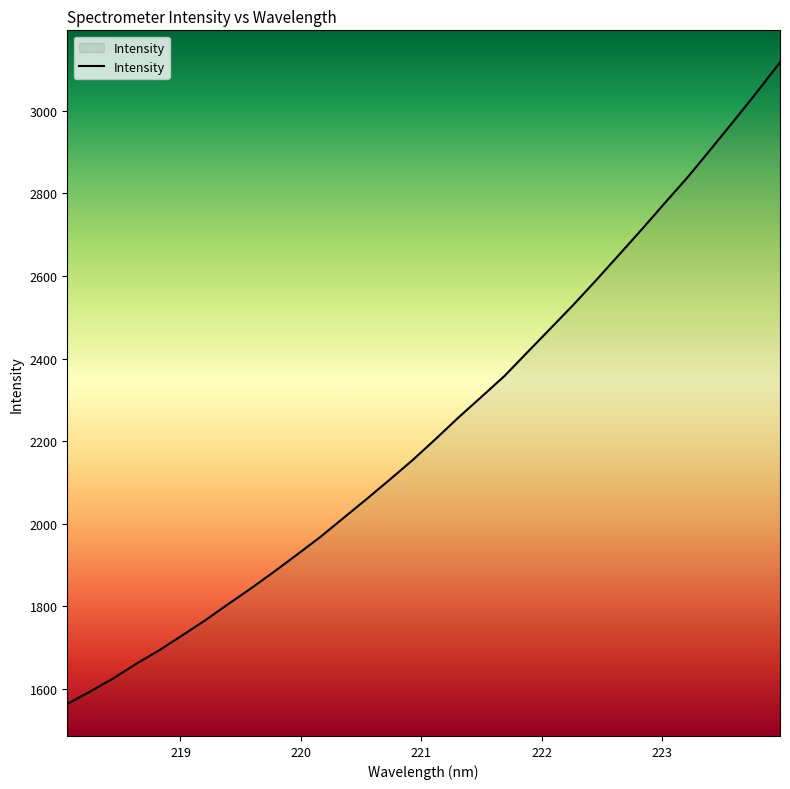

What is the smallest value displayed?

1563.2